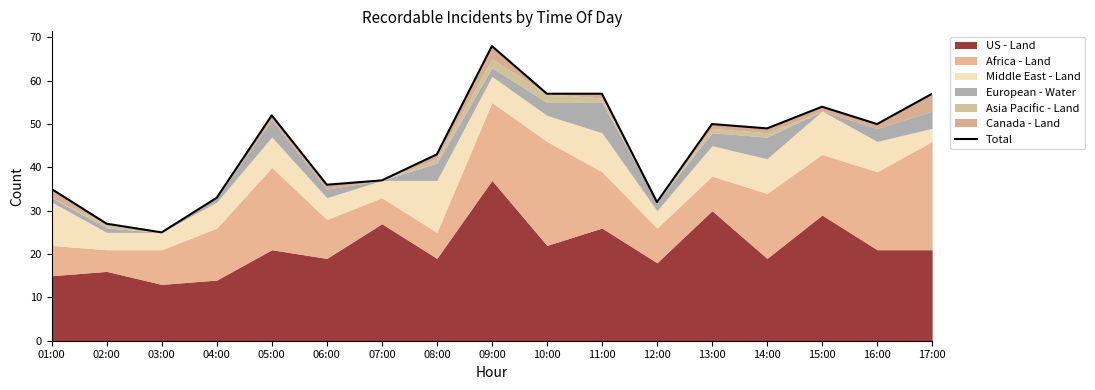

What is the smallest value displayed?

25